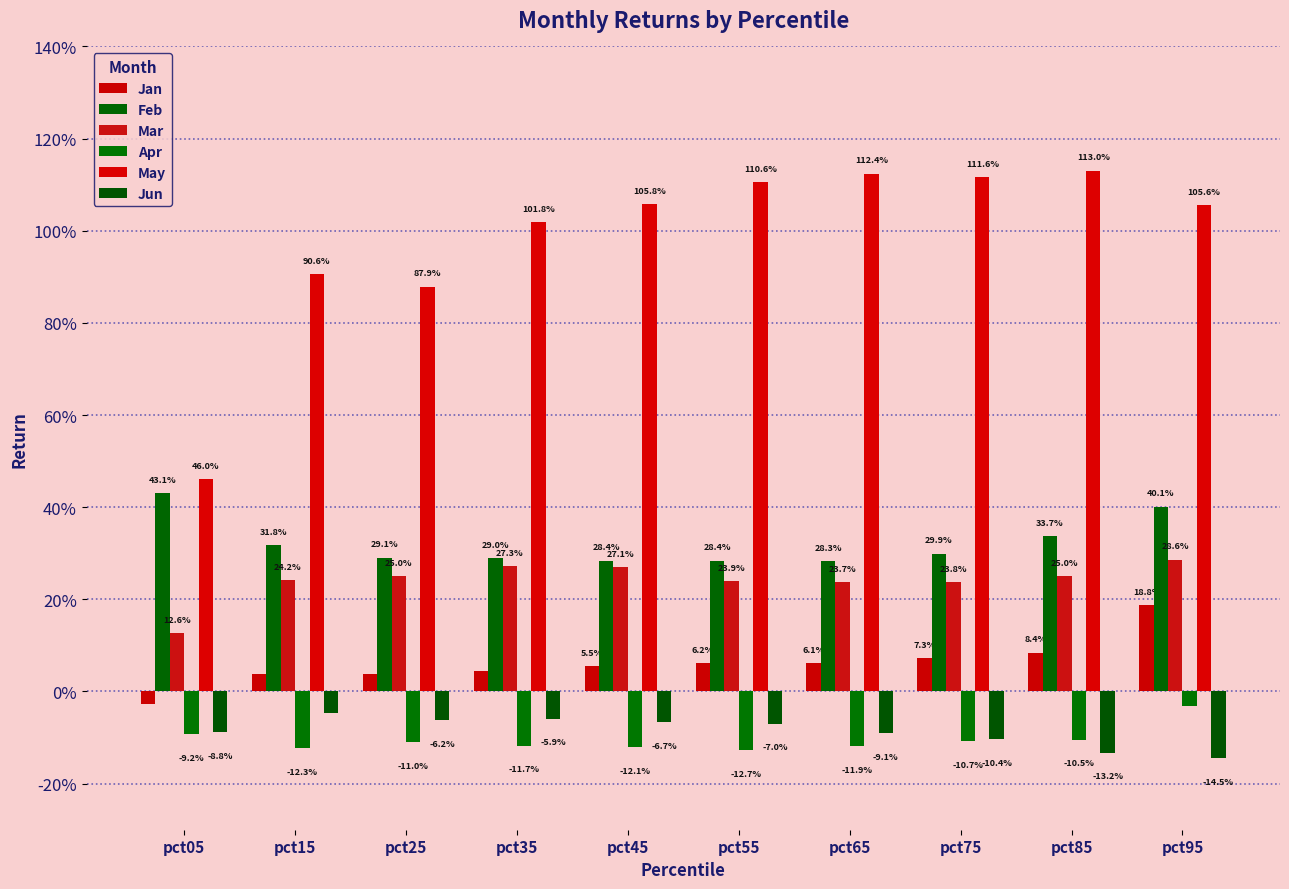

Which series has the largest total across all categories?

May